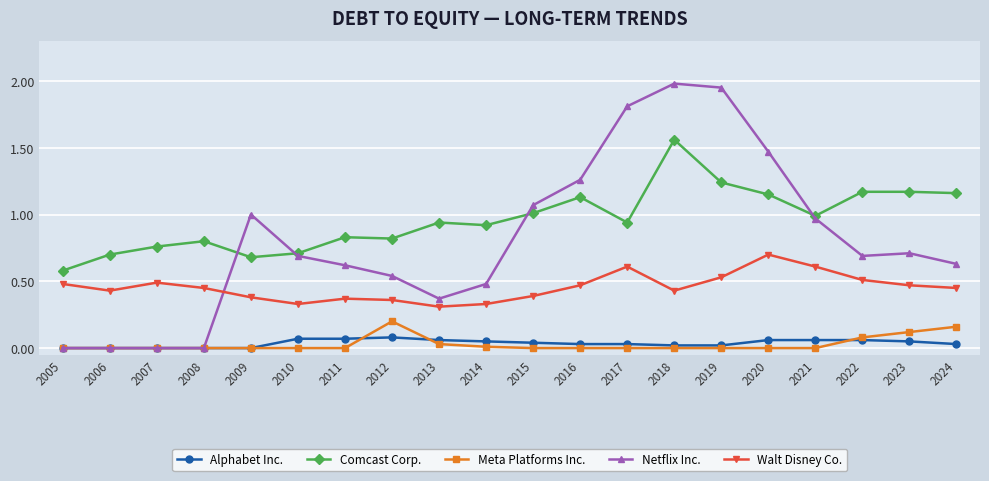

True or false: Alphabet Inc. and Comcast Corp. cross at least once.

False